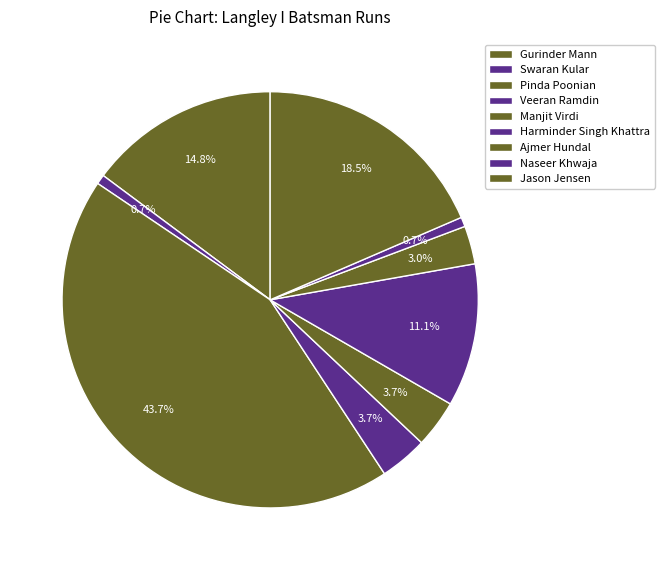

Is there a majority slice in this chart?

No